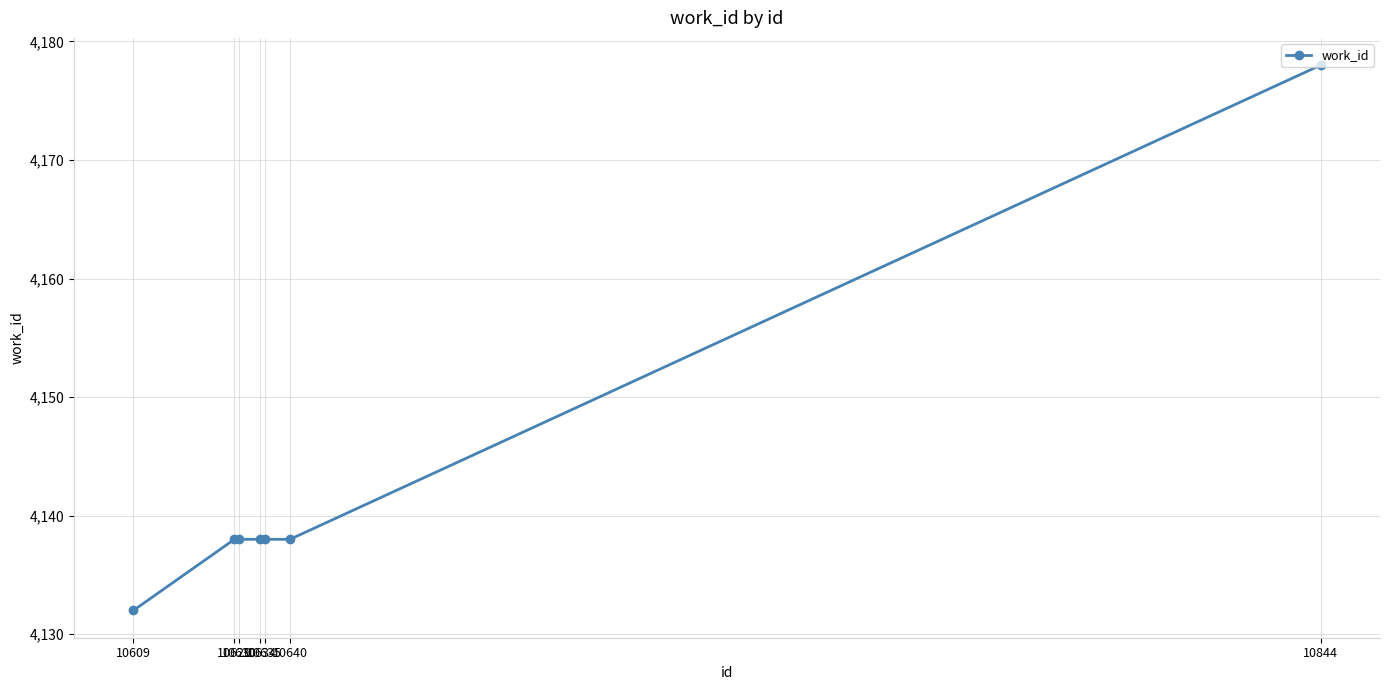

Reading left to right, what are all the values shown in this chart?

4132	4138	4138	4138	4138	4138	4178